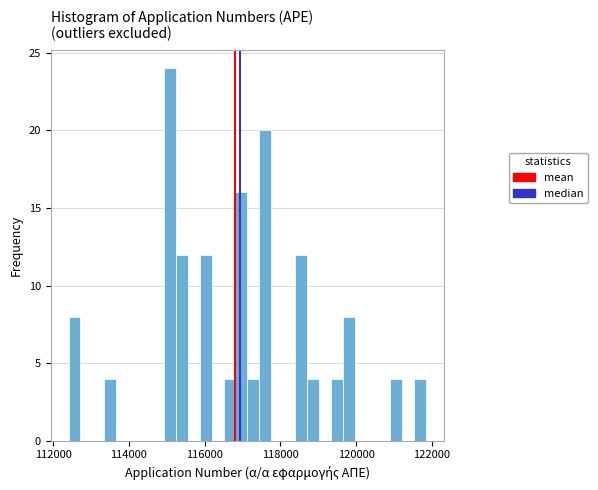

Read against the x-axis, roughly where is the centre of the tallest bar?

115000